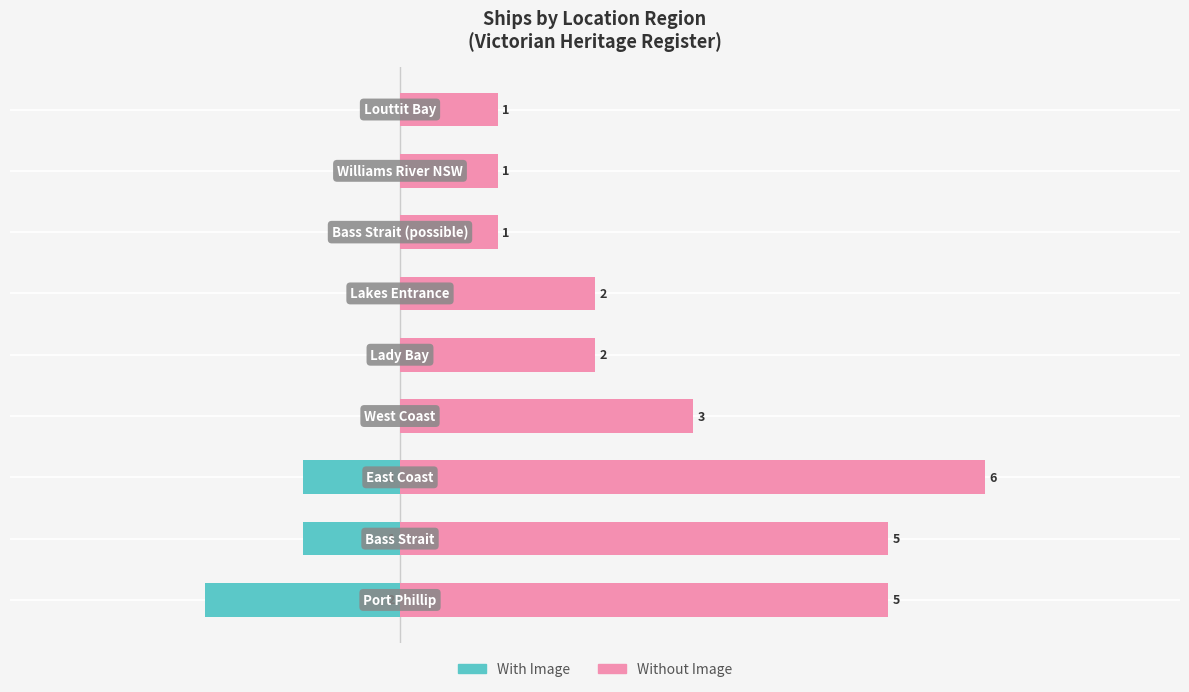

How many bars are there in total?

18